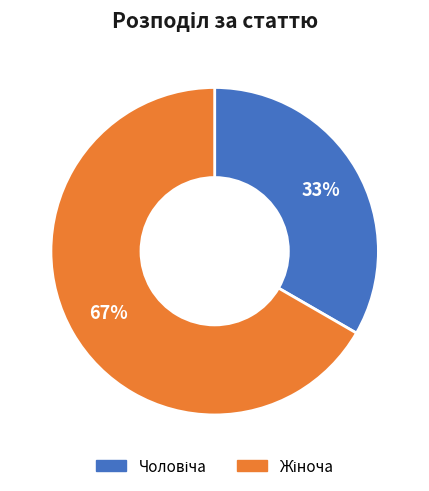

To the nearest percent, what percentage of the pie is Чоловіча?

33%